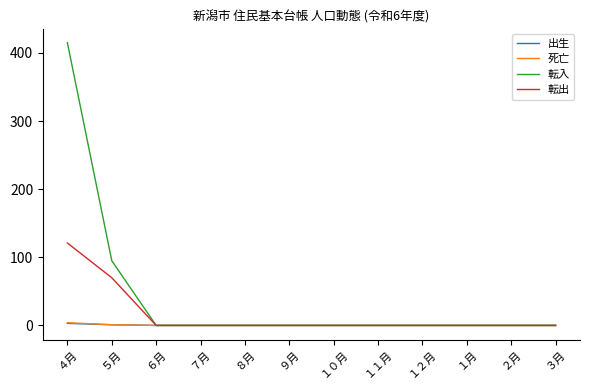

Which series has the largest total across all categories?

転入